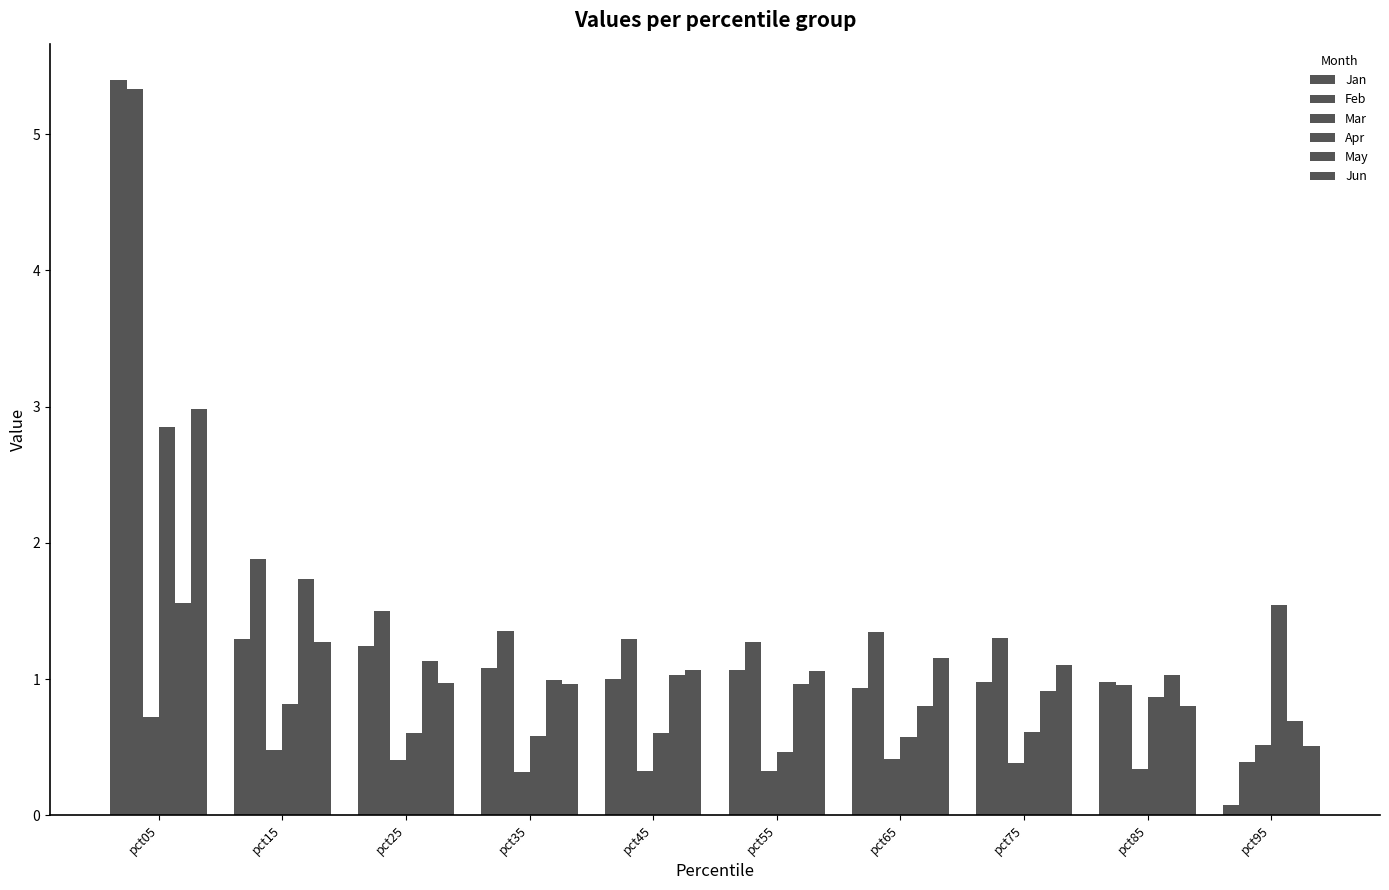

Reading right to left, what are all the values shown in this chart?

Jan: 0.1	1.0	1.0	0.9	1.1	1.0	1.1	1.2	1.3	5.4
Feb: 0.4	1.0	1.3	1.3	1.3	1.3	1.4	1.5	1.9	5.3
Mar: 0.5	0.3	0.4	0.4	0.3	0.3	0.3	0.4	0.5	0.7
Apr: 1.5	0.9	0.6	0.6	0.5	0.6	0.6	0.6	0.8	2.9
May: 0.7	1.0	0.9	0.8	1.0	1.0	1.0	1.1	1.7	1.6
Jun: 0.5	0.8	1.1	1.2	1.1	1.1	1.0	1.0	1.3	3.0